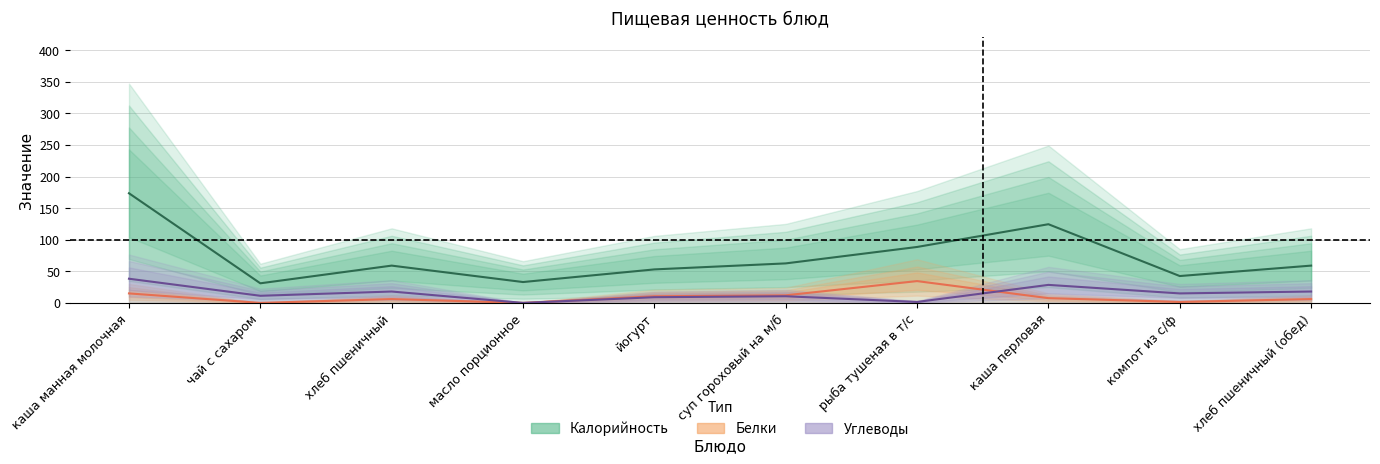

How many values in Белки are above zero?

8